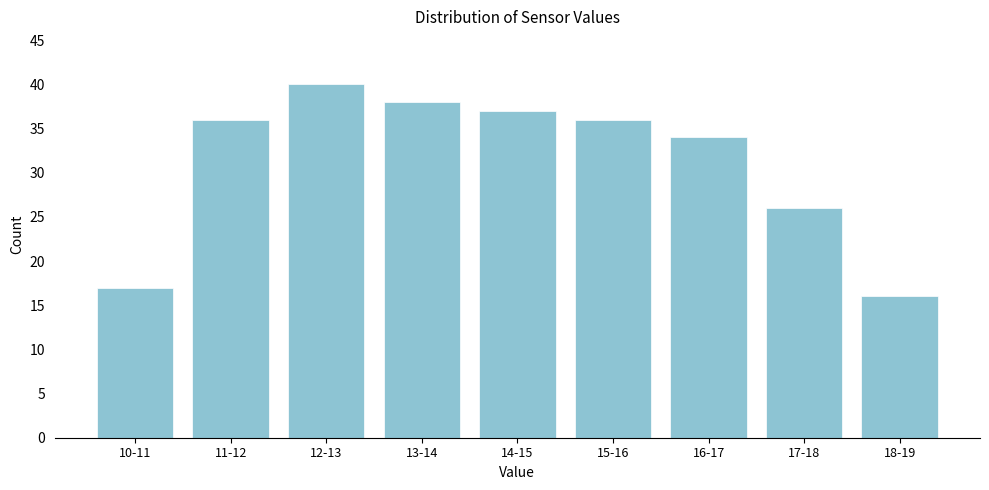

Reading right to left, what are all the values shown in this chart?

16	26	34	36	37	38	40	36	17